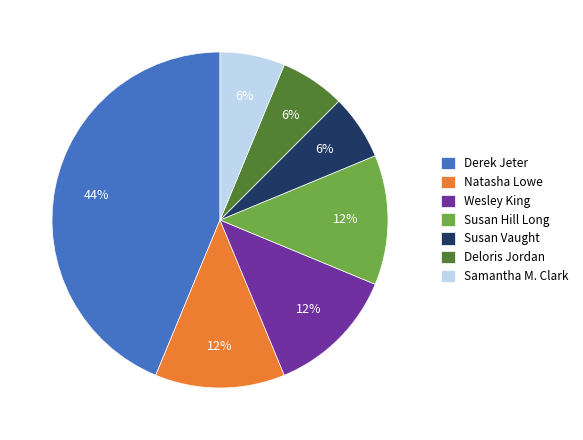

Does any single category account for the majority?

No